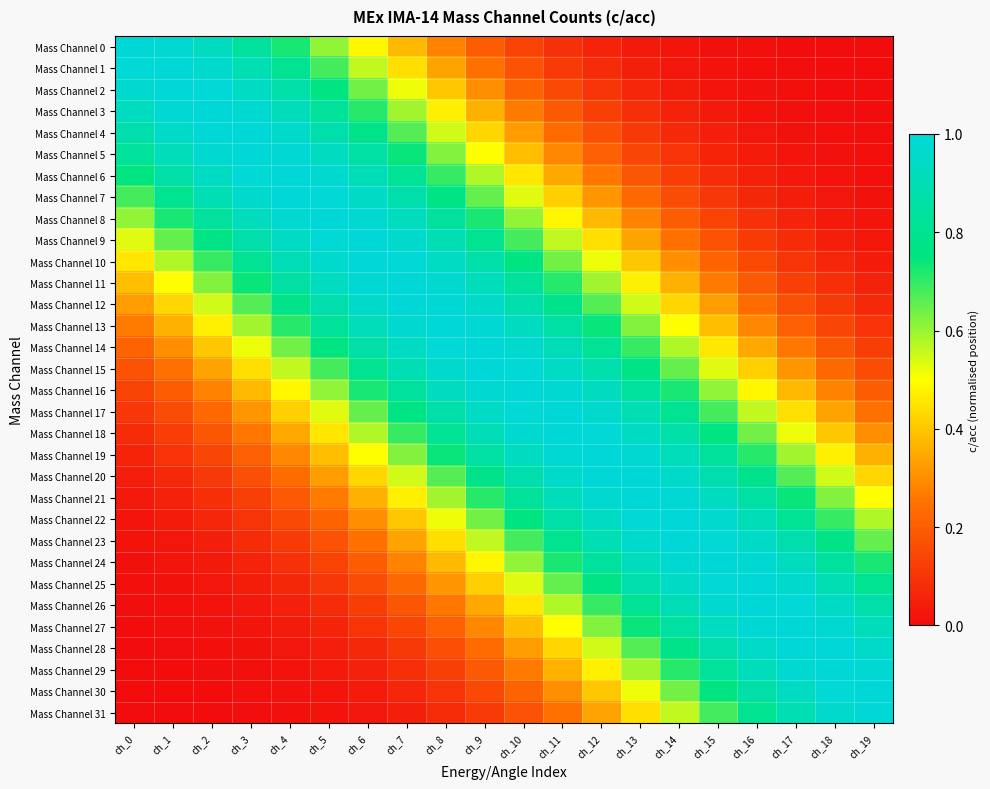

At ch_3, list the series in order from largest to smallest.

Mass Channel 5, Mass Channel 4, Mass Channel 6, Mass Channel 3, Mass Channel 7, Mass Channel 2, Mass Channel 8, Mass Channel 1, Mass Channel 9, Mass Channel 0, Mass Channel 10, Mass Channel 11, Mass Channel 12, Mass Channel 13, Mass Channel 14, Mass Channel 15, Mass Channel 16, Mass Channel 17, Mass Channel 18, Mass Channel 19, Mass Channel 20, Mass Channel 21, Mass Channel 22, Mass Channel 23, Mass Channel 24, Mass Channel 25, Mass Channel 26, Mass Channel 27, Mass Channel 28, Mass Channel 29, Mass Channel 30, Mass Channel 31